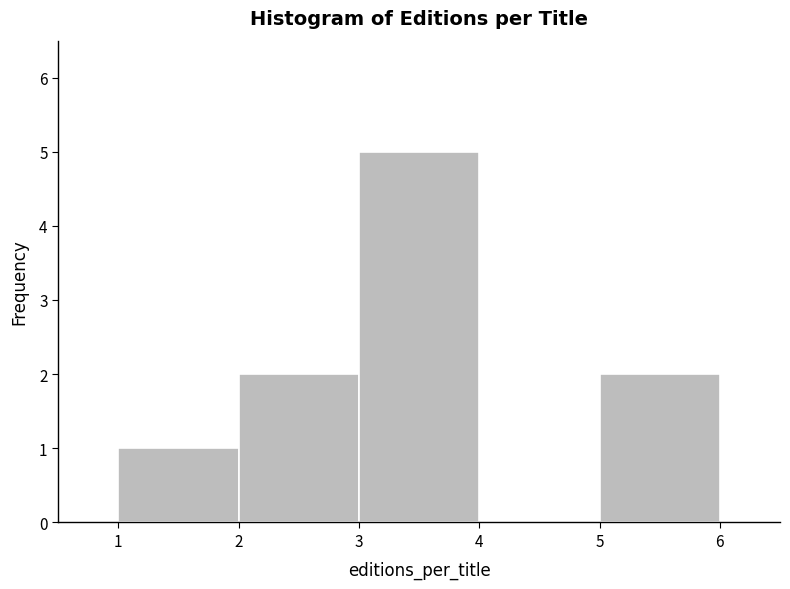

What is the height of the bar covering 3 to 4 on the x-axis? The values are not printed on the chart, so give them approximately, as read against the axis.

5